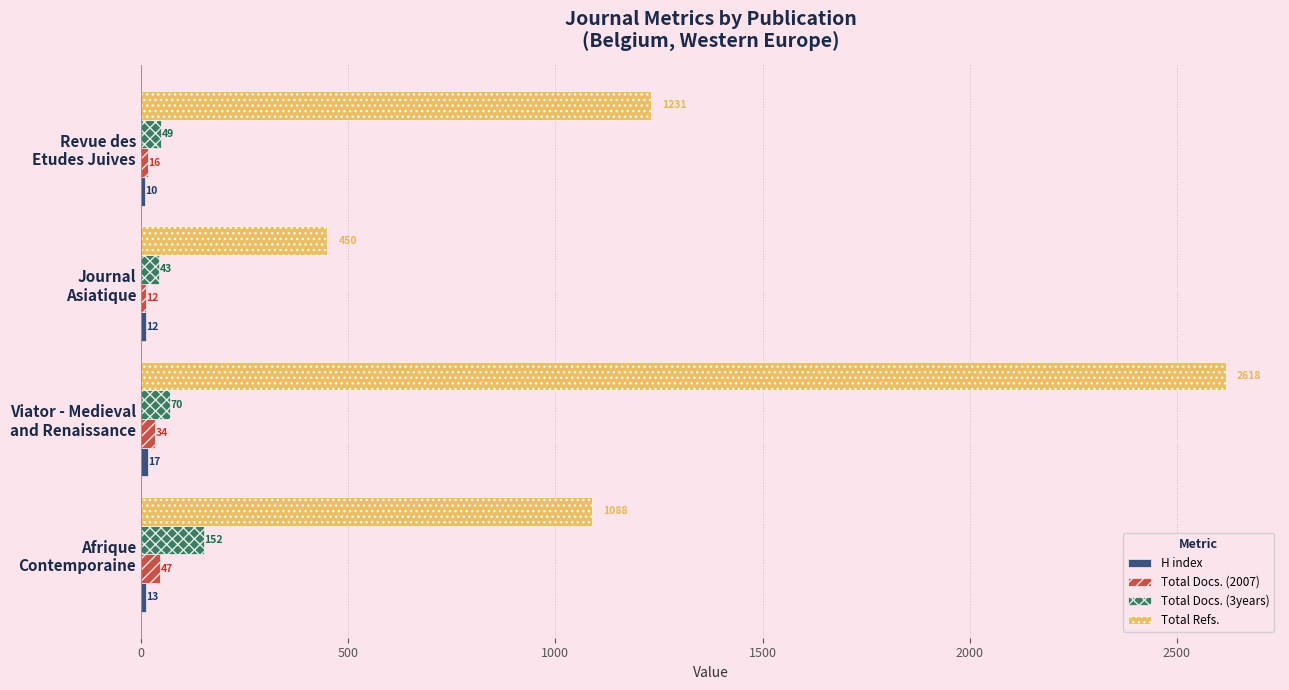

Rank the categories by Total Docs. (2007) value from lowest to highest.

Journal
Asiatique, Revue des
Etudes Juives, Viator - Medieval
and Renaissance, Afrique
Contemporaine